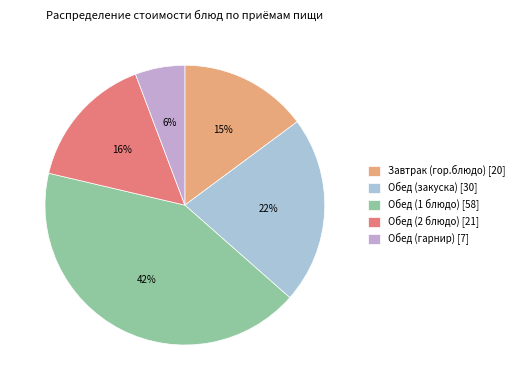

Which category has the biggest portion of the pie?

Обед (1 блюдо)